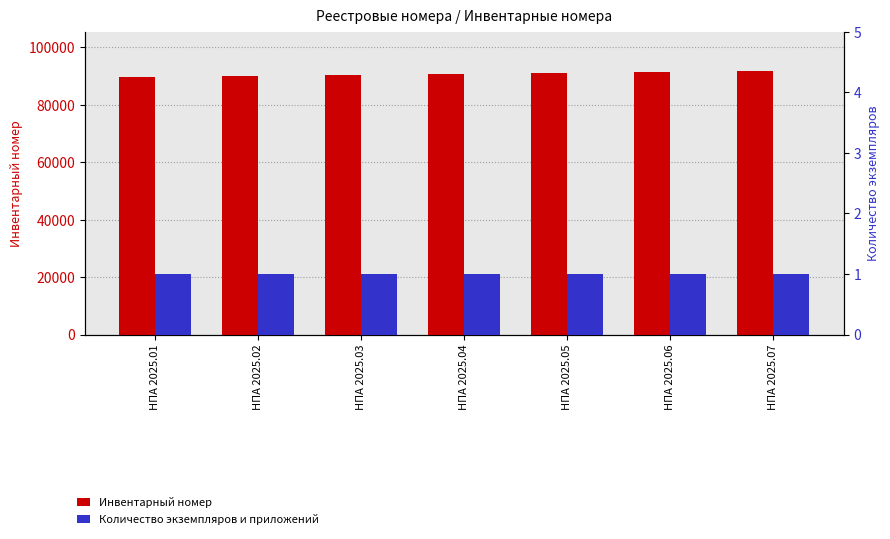

What is the value of the Количество экземпляров и приложений bar at the 2nd from the left?

1